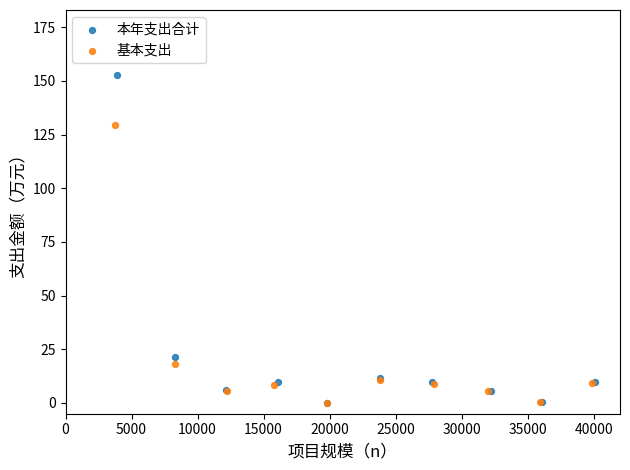

Which series reaches the maximum Y coordinate?

本年支出合计